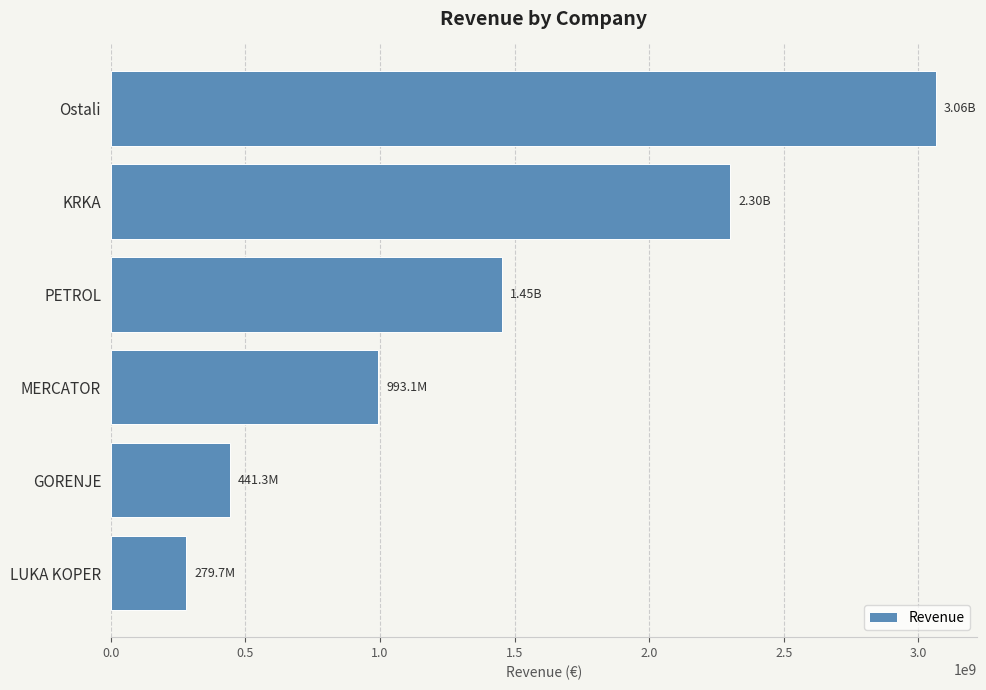

What is the difference between the maximum and minimum values?

2784133692.0